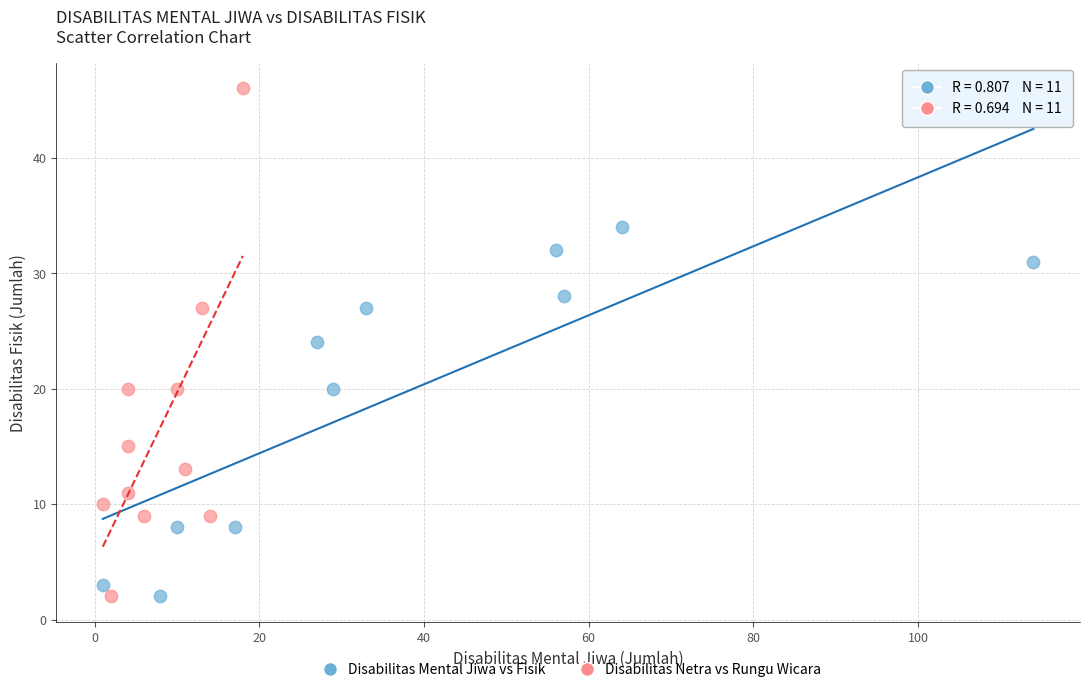

Which series has the largest Y range (max minus min)?

Disabilitas Netra vs Rungu Wicara